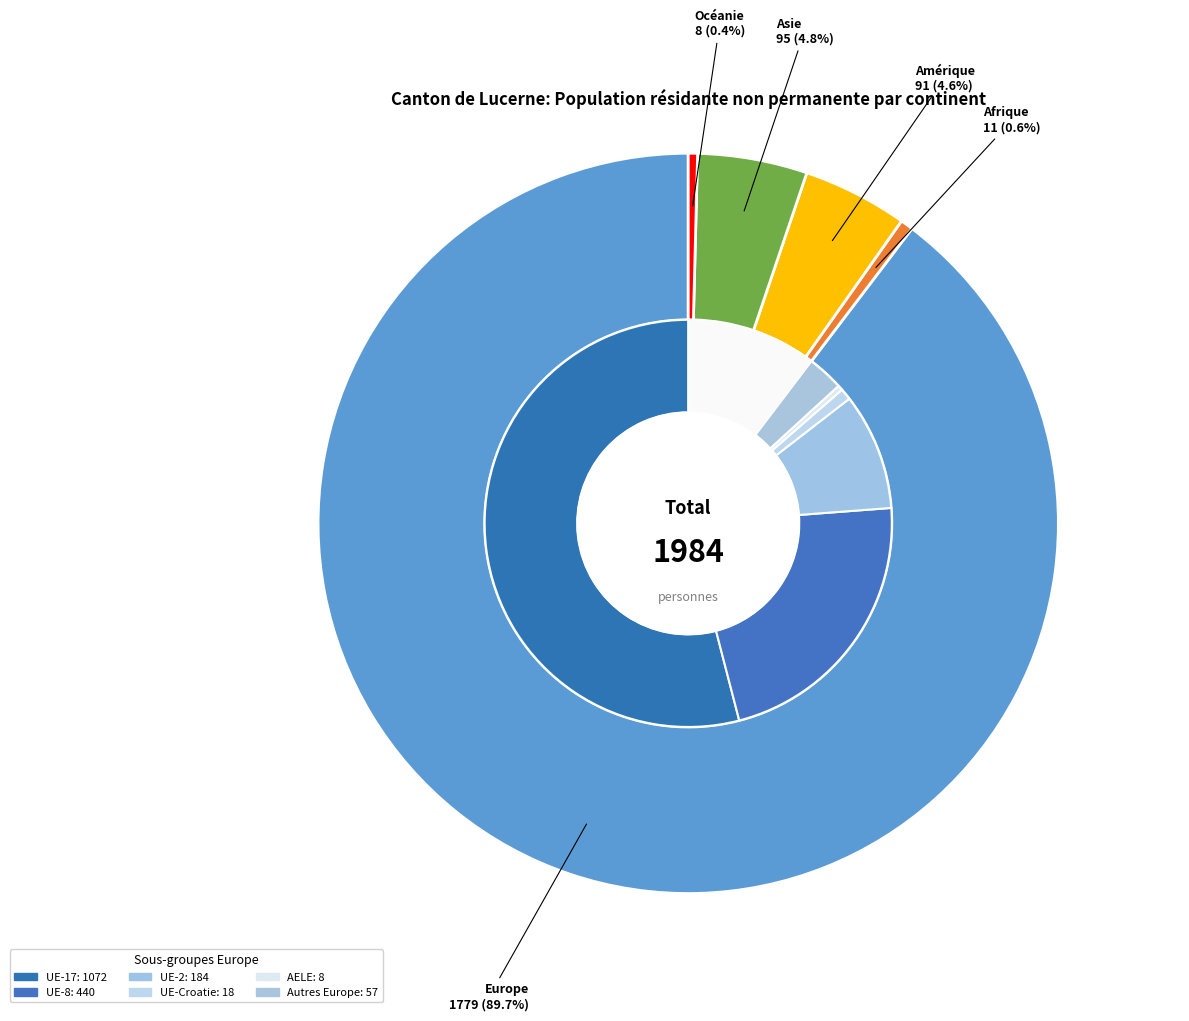

True or false: Océanie accounts for 0% of the total.

True